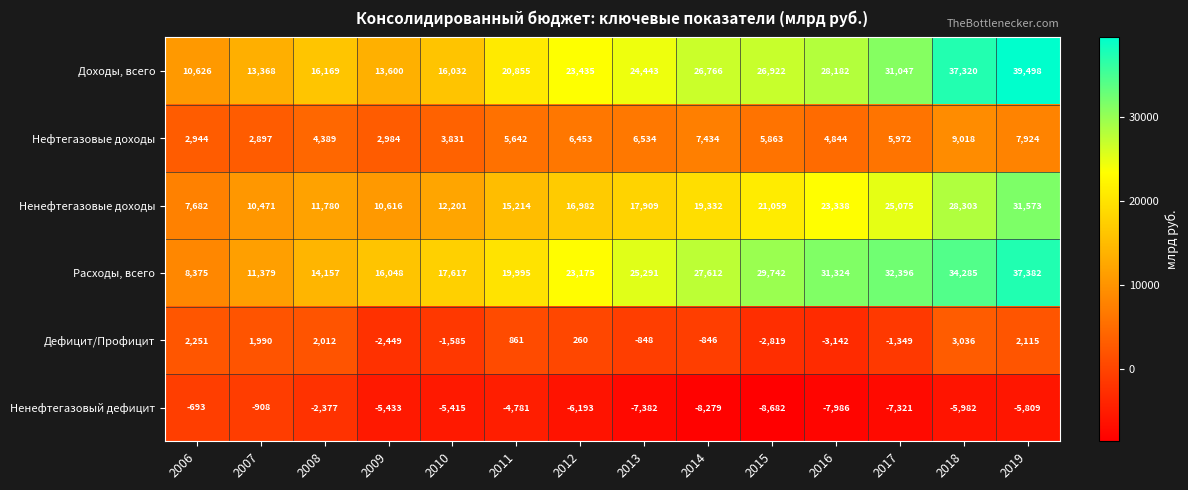

Which series has the largest range (max minus min)?

Расходы, всего